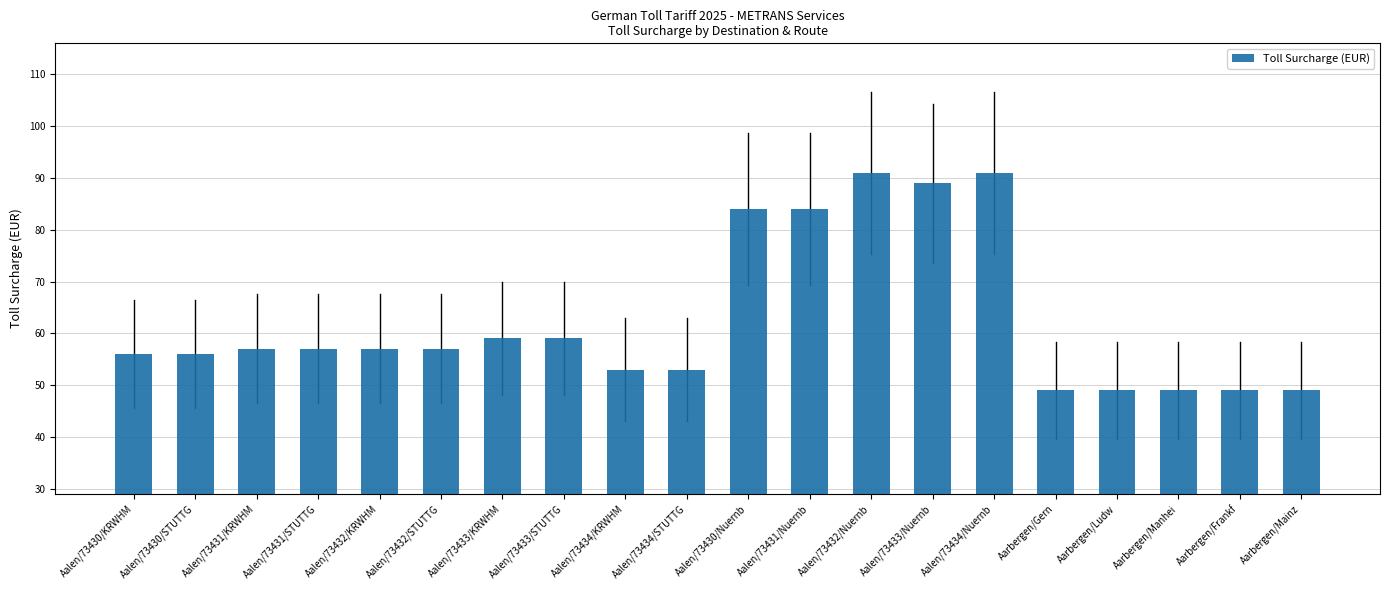

What is the label of the 14th bar from the left?

Aalen/73433/Nuernb